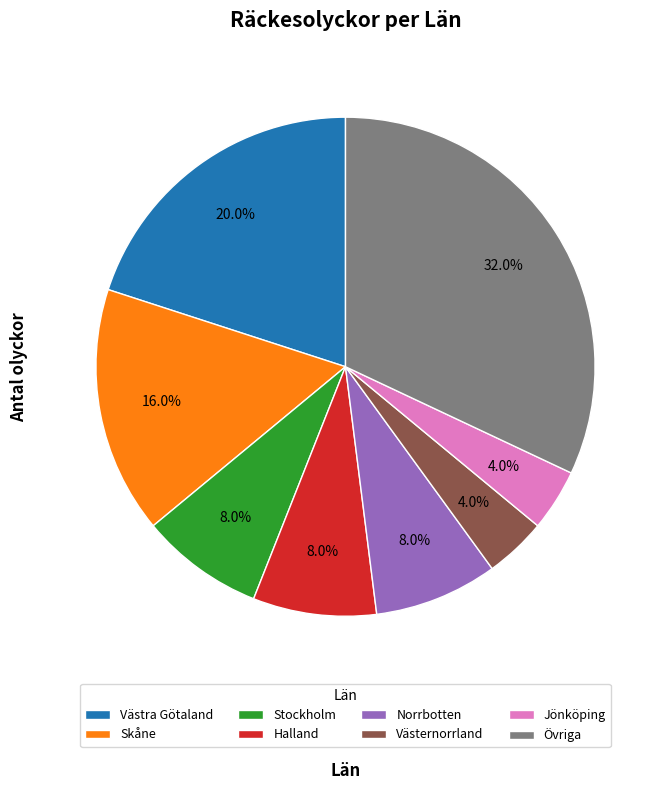

Is Västra Götaland the majority of the pie?

No